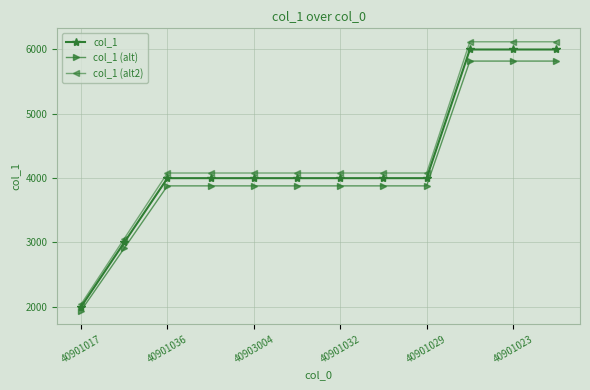

Which series has the largest total across all categories?

col_1 (alt2)